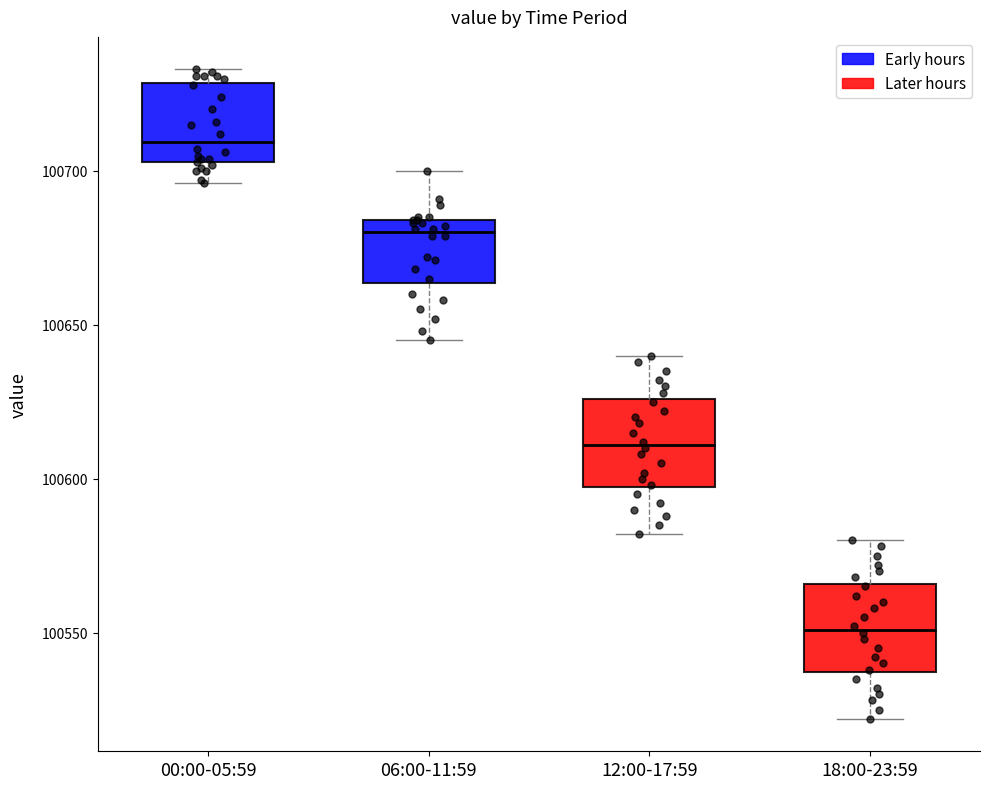

Reading left to right, read every box against the y-axis: the position of its median line, the range the box covers, and the ends of its whiskers. The values are not printed on the chart, so give them approximately, as read against the axis.

00:00-05:59: median 100710, box 100705 to 100730, whiskers 100695 to 100735
06:00-11:59: median 100680, box 100665 to 100685, whiskers 100645 to 100700
12:00-17:59: median 100610, box 100595 to 100625, whiskers 100580 to 100640
18:00-23:59: median 100550, box 100535 to 100565, whiskers 100520 to 100580